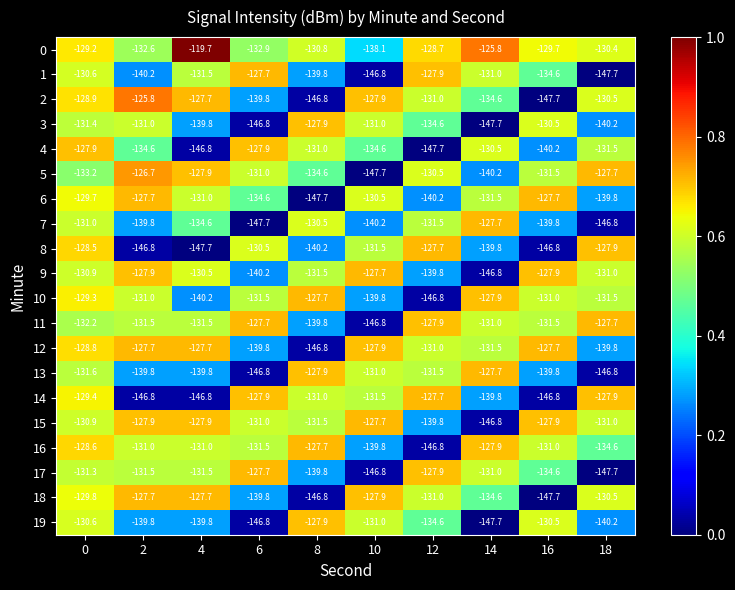

Between 4 and 10, which series saw the biggest shift?

5